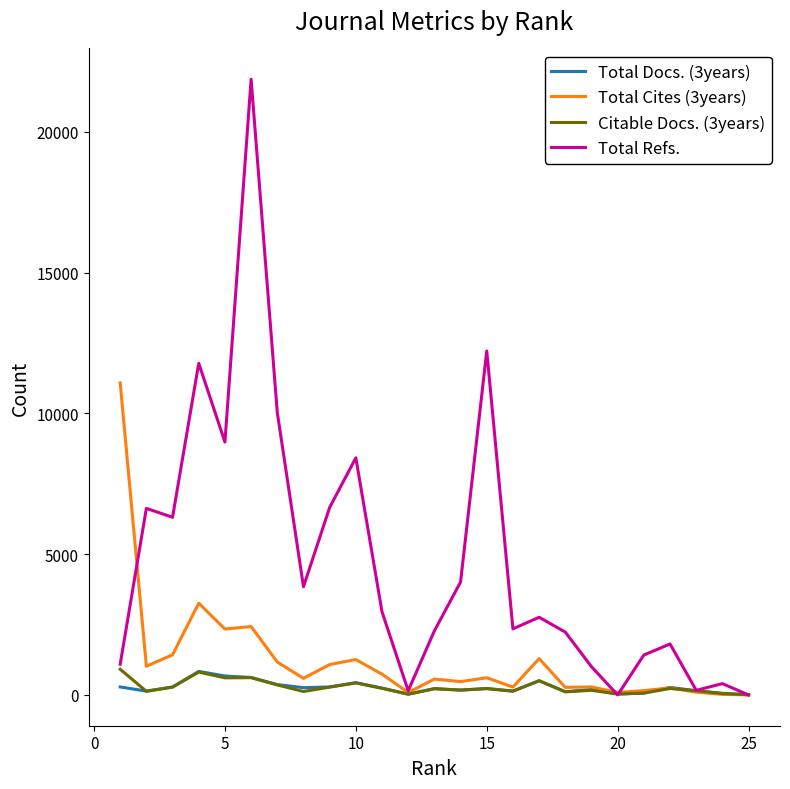

Count the number of data series in this chart.

4